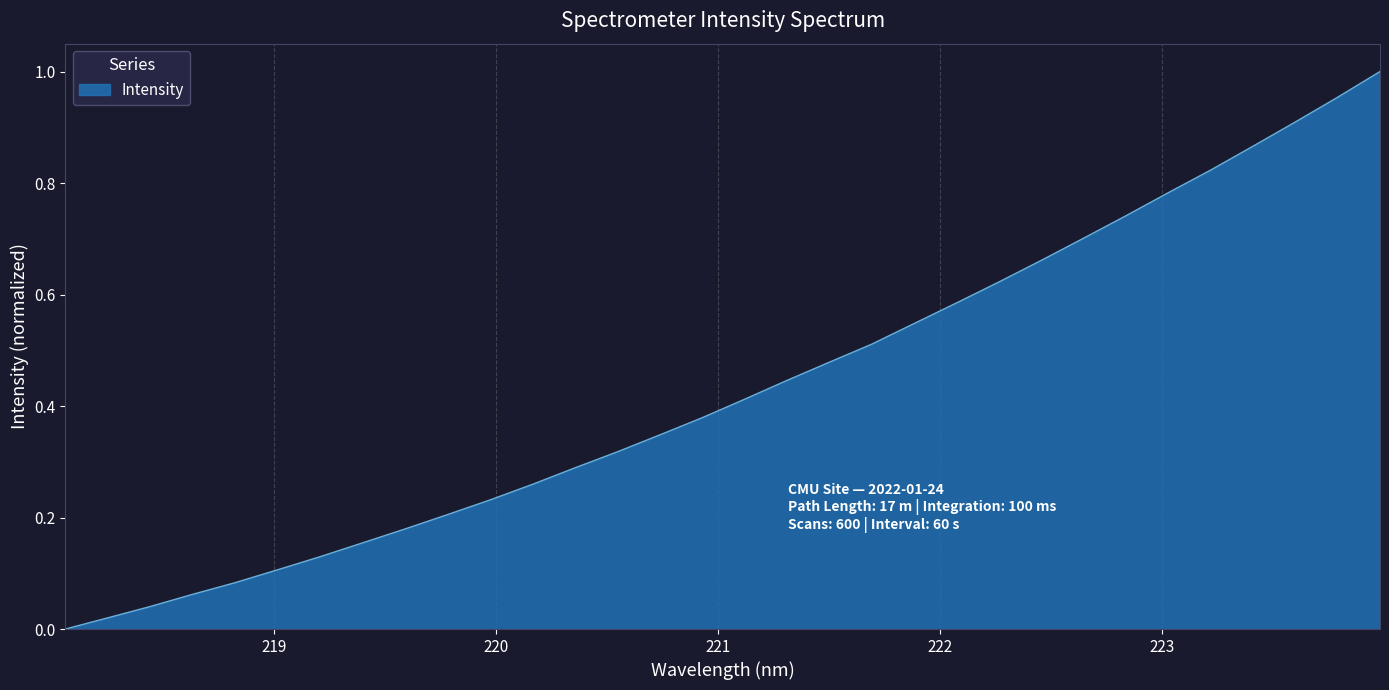

Count the number of values greater than 0.

31